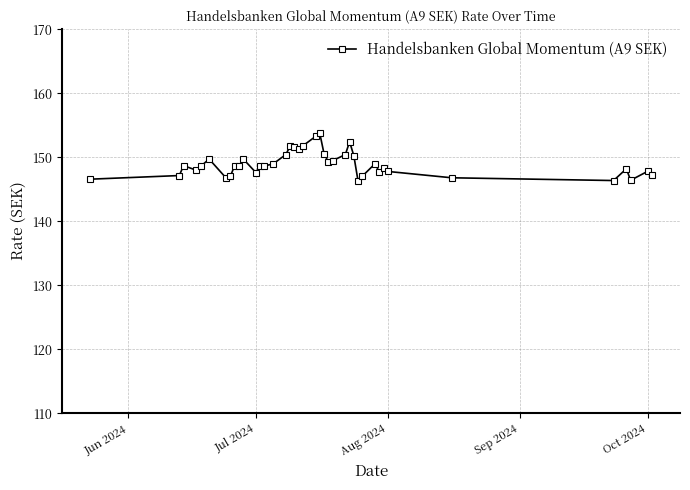

What is the value of the 14th point from the left?

148.6